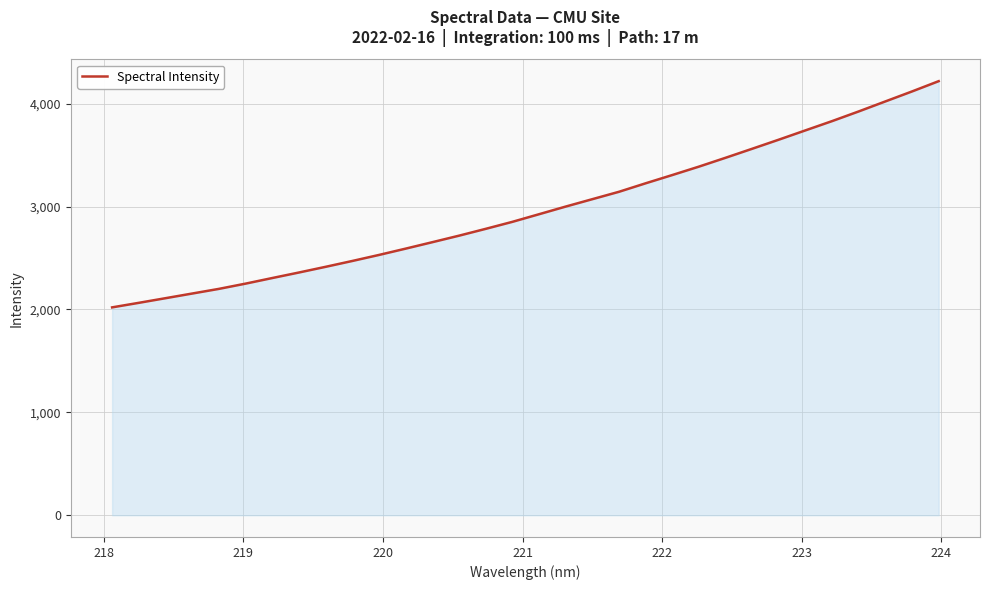

How many distinct data groups are displayed?

1